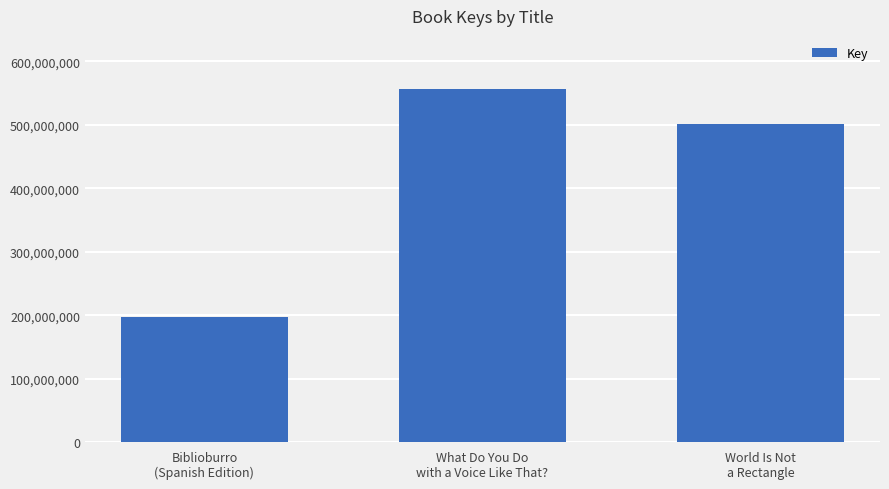

Reading left to right, list all the values displayed in this chart.

197479719	556504120	501443681